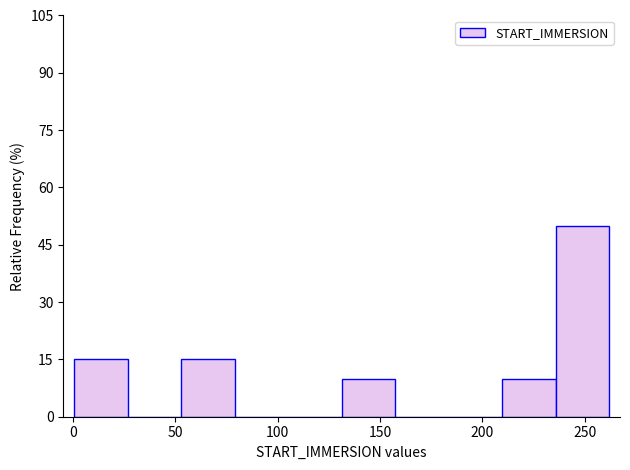

Reading left to right, transcribe this chart: for each bar, give the range it covers on the x-axis and its height. Neither the bar edges nor the heights are printed on the chart, so give them approximately, as read against the axes.

0 to 25: 16
25 to 55: 0
55 to 80: 16
80 to 105: 0
105 to 130: 0
130 to 155: 10
155 to 185: 0
185 to 210: 0
210 to 235: 10
235 to 260: 50